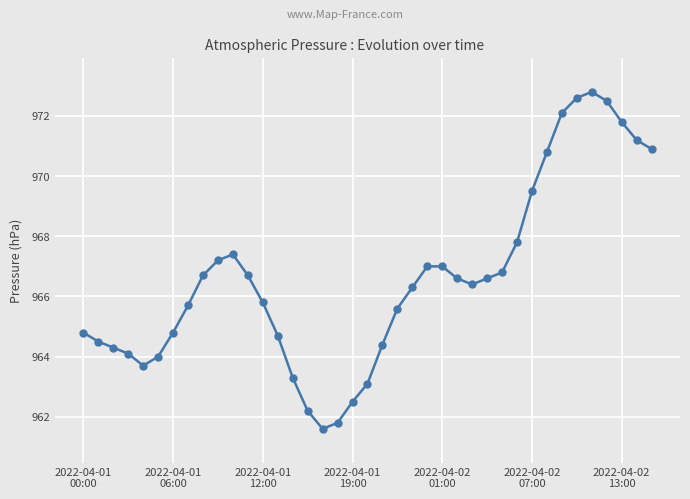

True or false: there are more than 0 points higher than both neighbors.

True